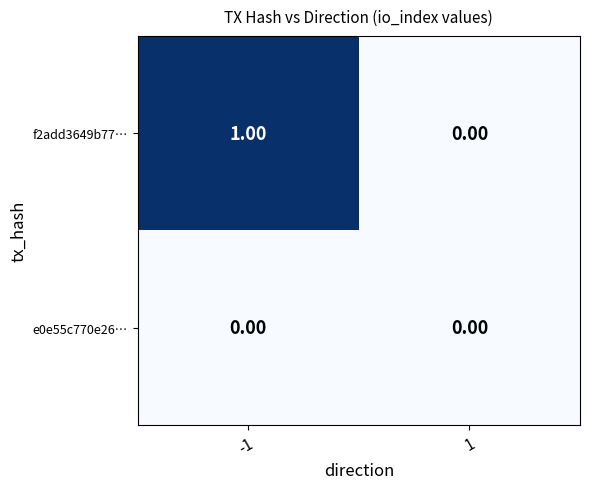

Rank the categories by f2add3649b77… value from lowest to highest.

1, -1